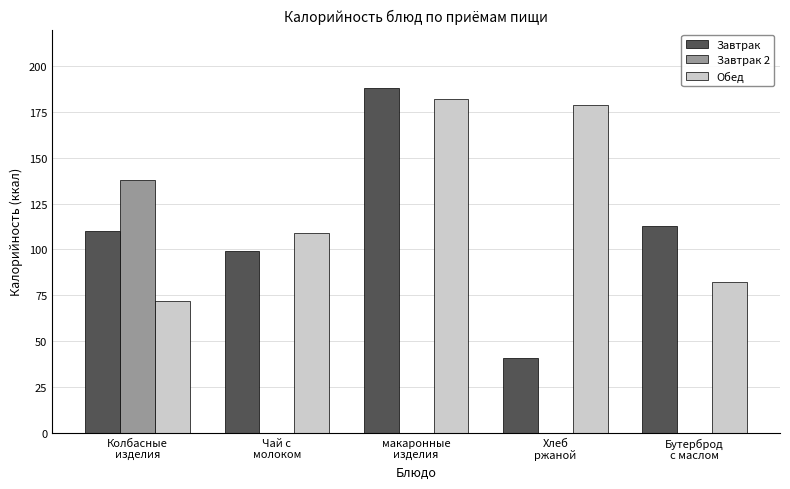

Are the bars grouped side by side (vs. stacked)?

Yes